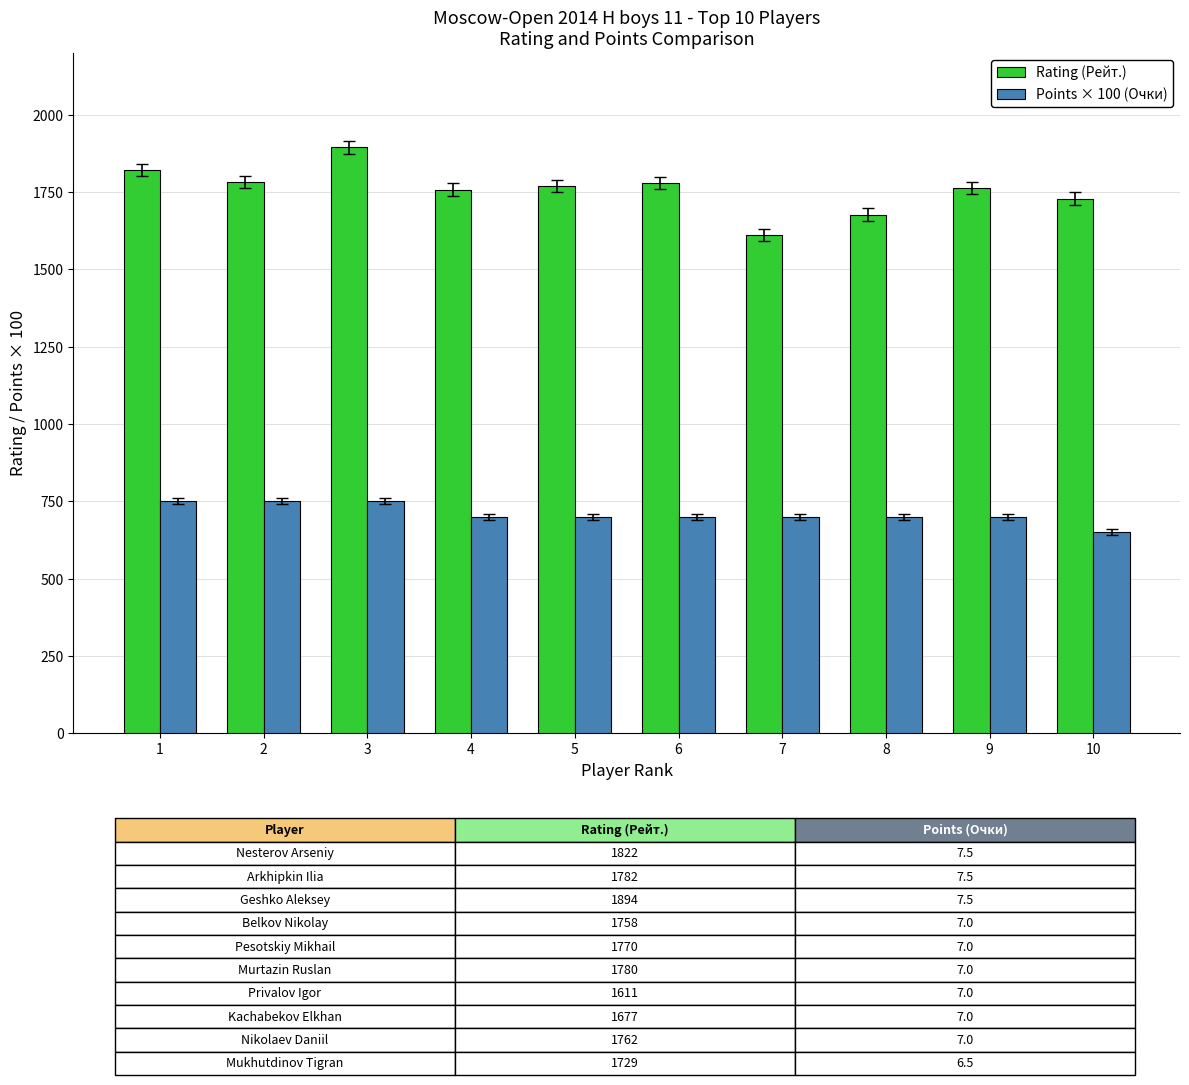

How many values in the Points × 100 (Очки) series are below 700?

1